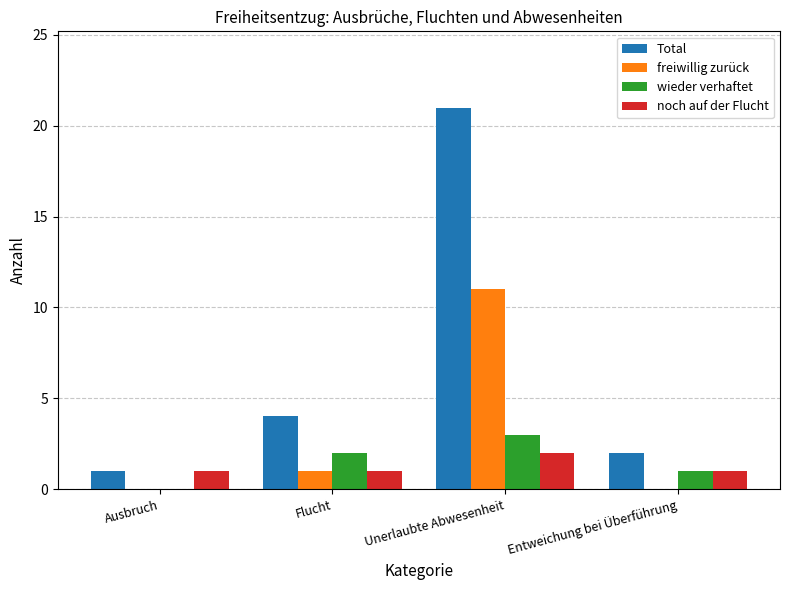

Is it true that wieder verhaftet equals 0 at Ausbruch?

True